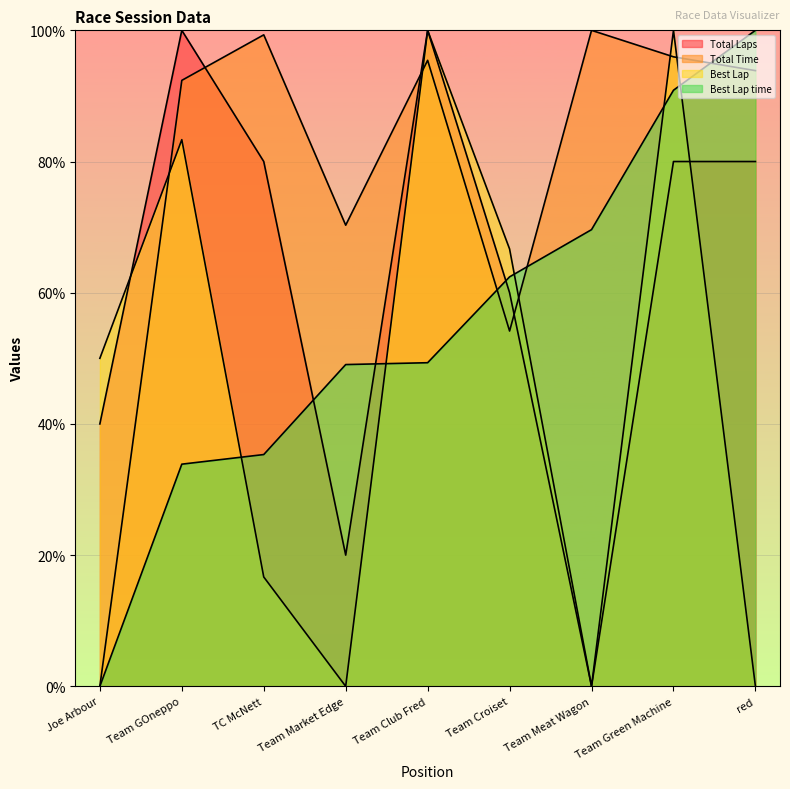

The value of Total Time at Team Green Machine is 96.0. True or false?

True